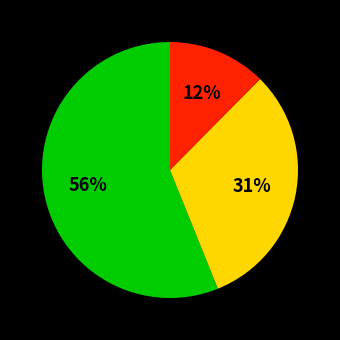

Is there any slice that represents more than half of the pie?

Yes